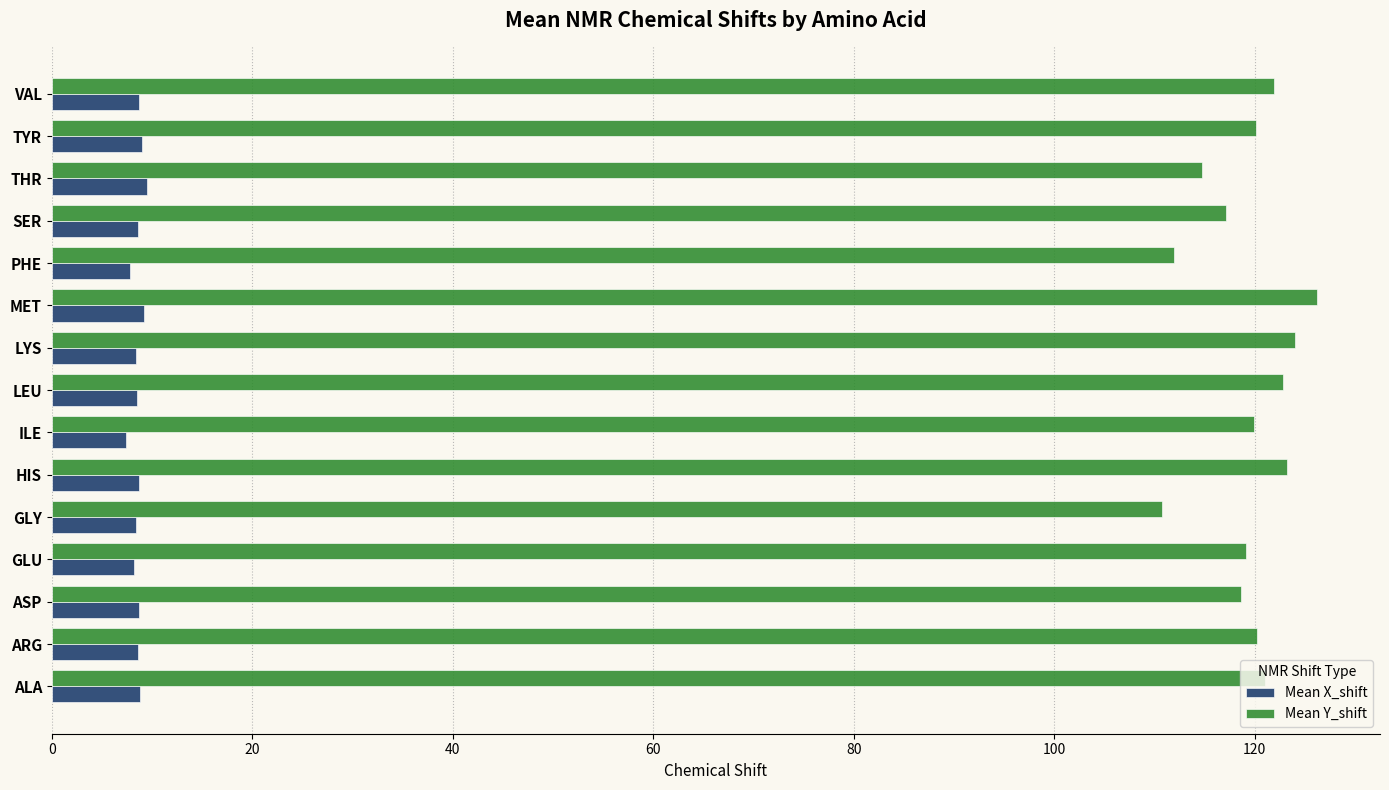

Rank the series by their average value, from lowest to highest.

Mean X_shift, Mean Y_shift